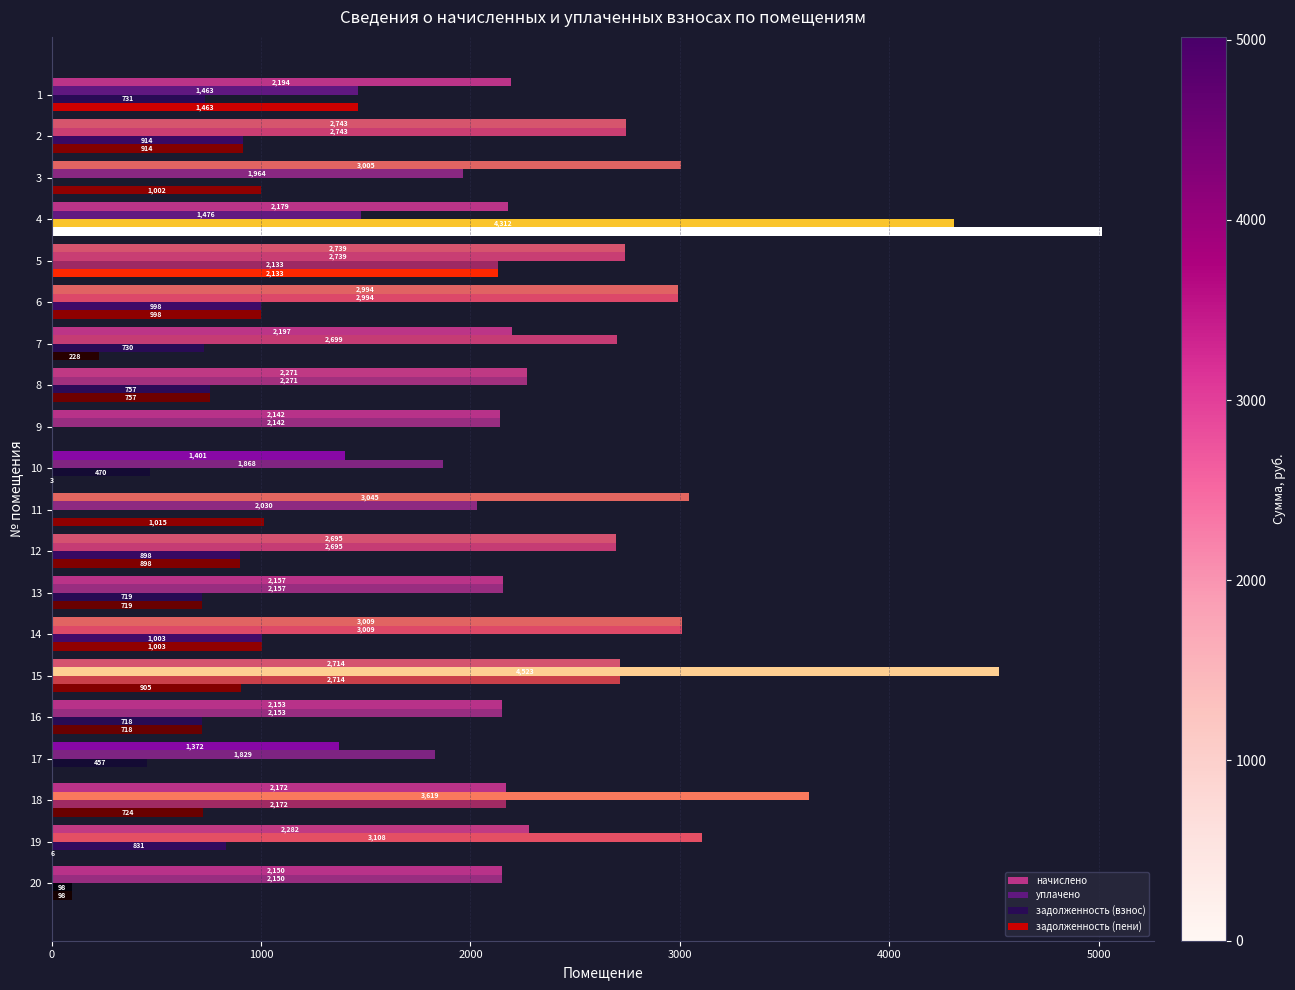

What is the maximum value for задолженность (взнос)?

4312.0